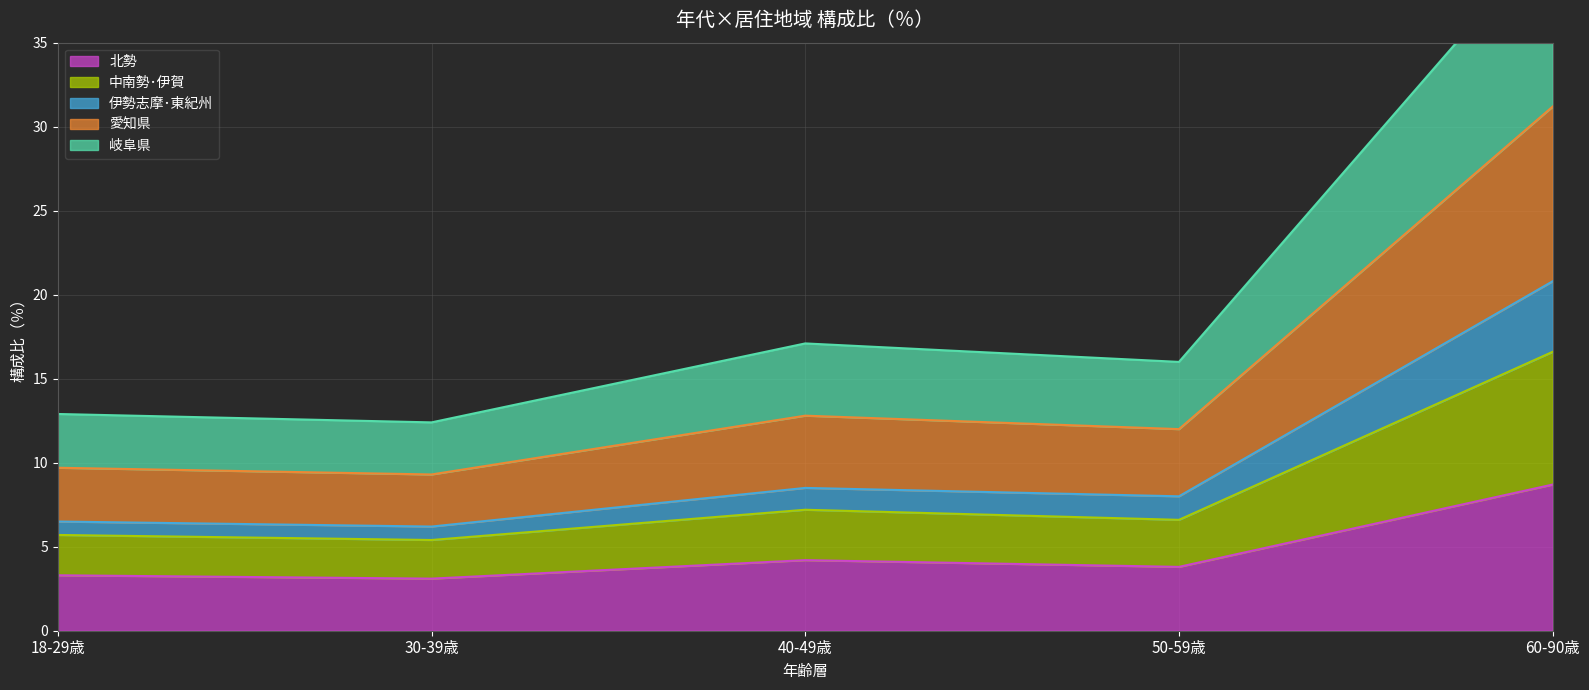

Is it true that 北勢 equals 3.8 at 50-59歳?

True